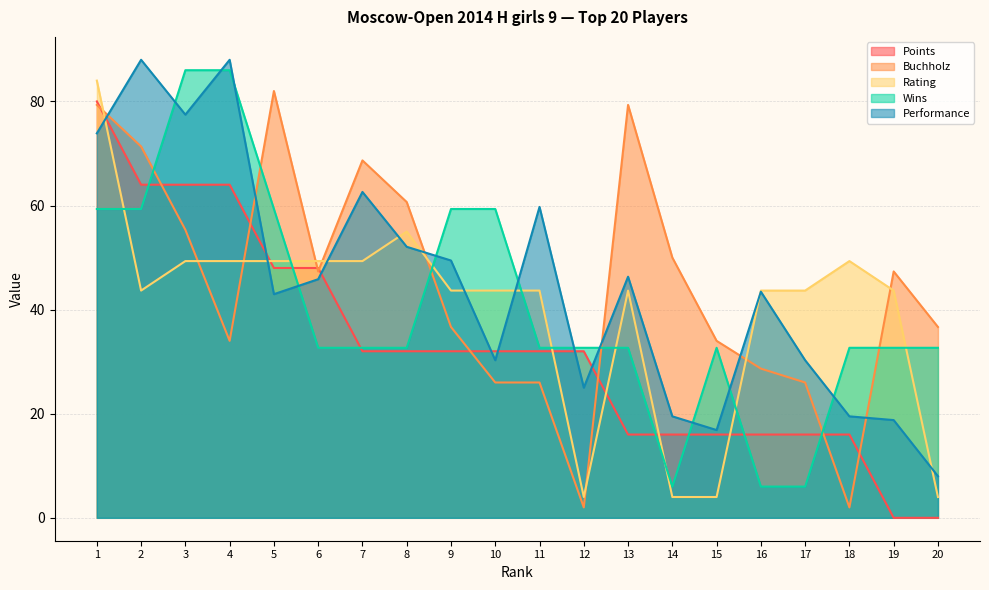

How many data points does each series have?

20